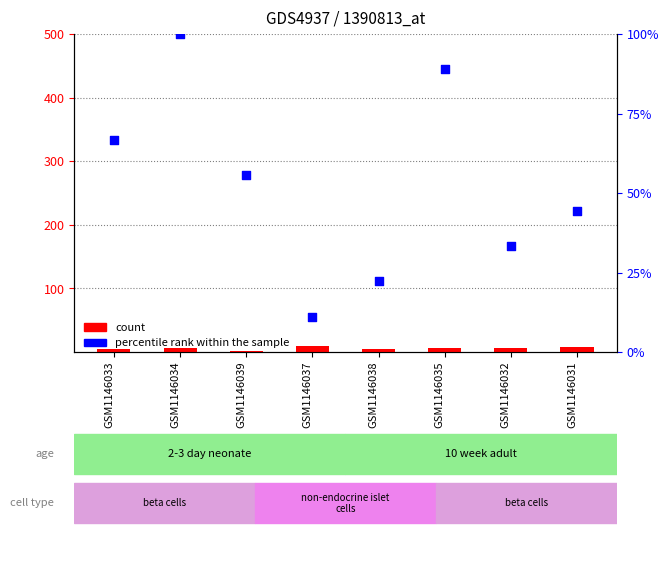

Which series has the largest total across all categories?

percentile rank within the sample